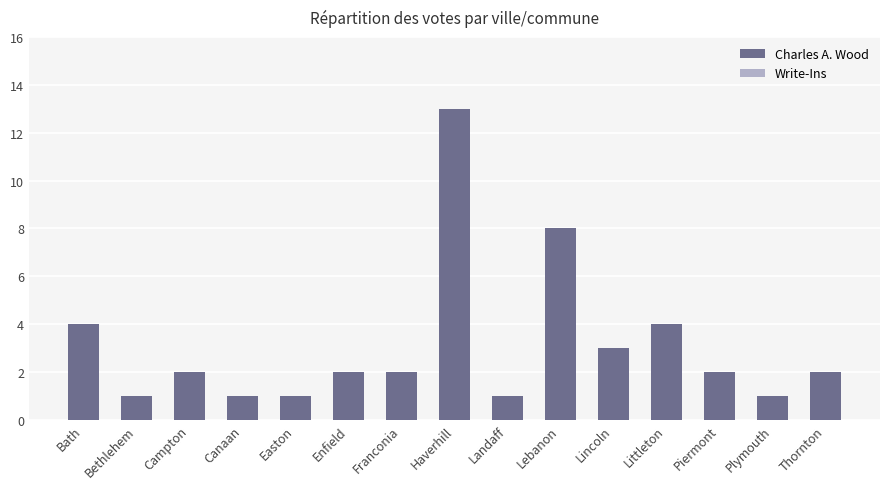

Approximately how many times larger is the value at Canaan compared to Bethlehem?

1.0